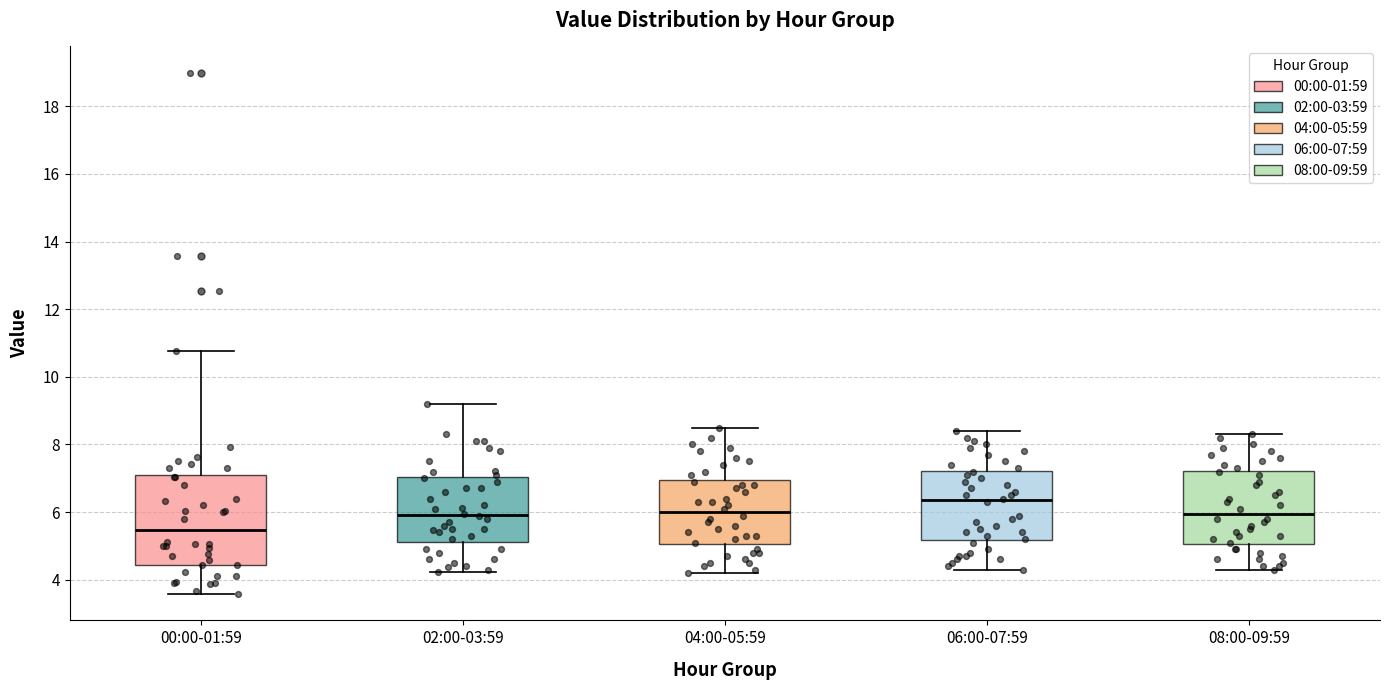

Which box's median line is the lowest?

00:00-01:59